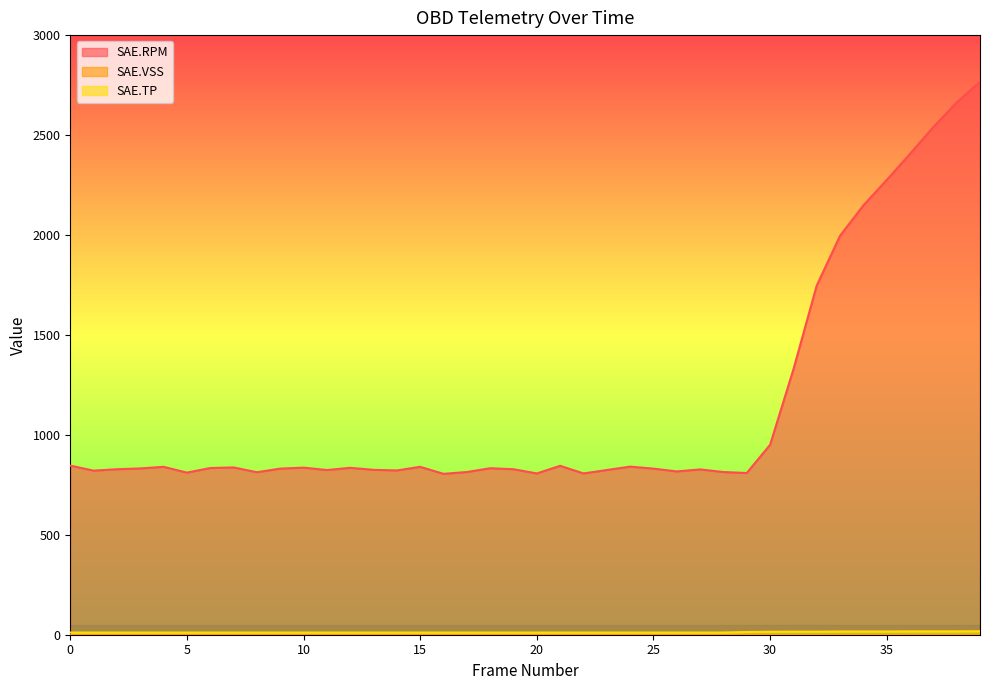

True or false: SAE.TP and SAE.RPM cross at least once.

False